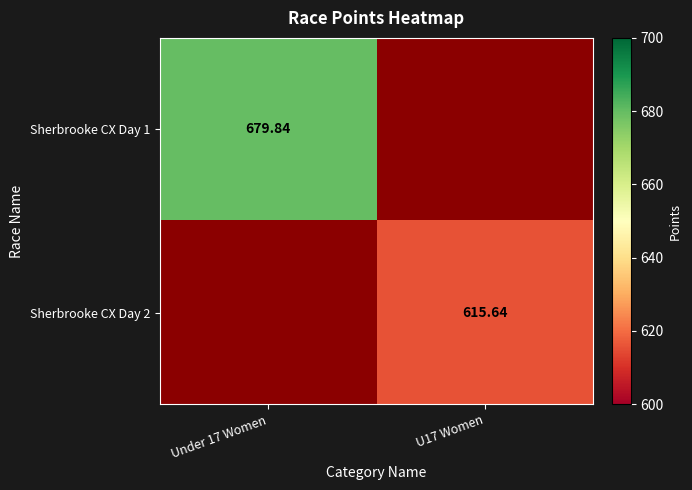

Rank the series by their average value, from highest to lowest.

Sherbrooke CX Day 1, Sherbrooke CX Day 2